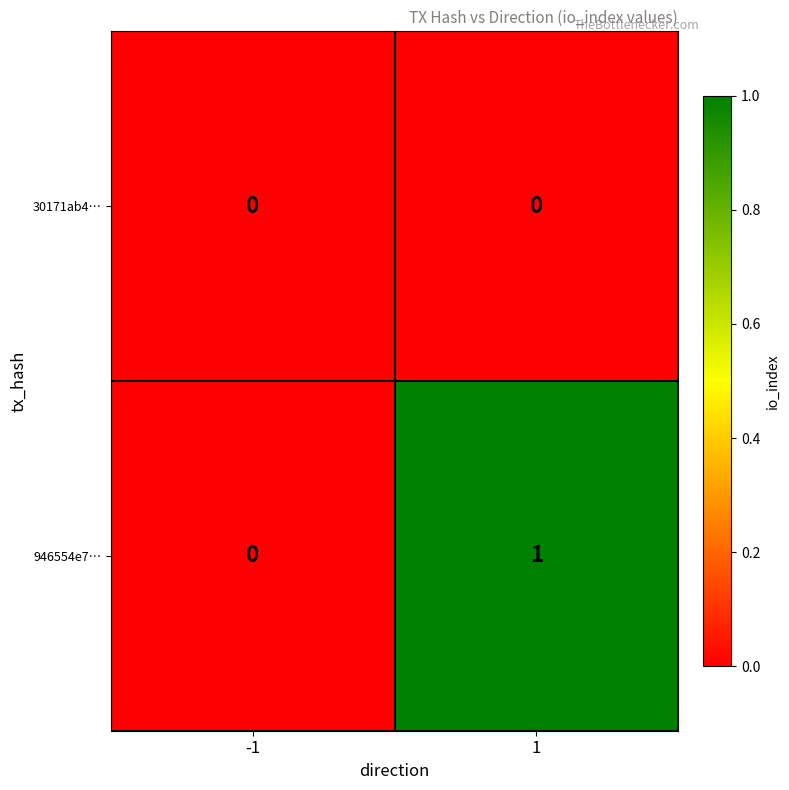

Is it true that 30171ab4… equals 0 at -1?

True